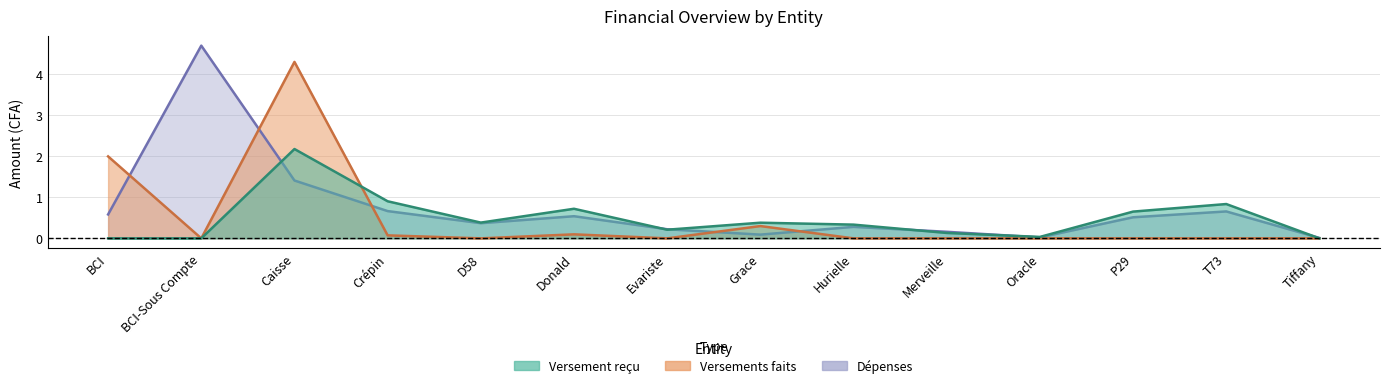

Where is the first local minimum for Versement reçu?

D58